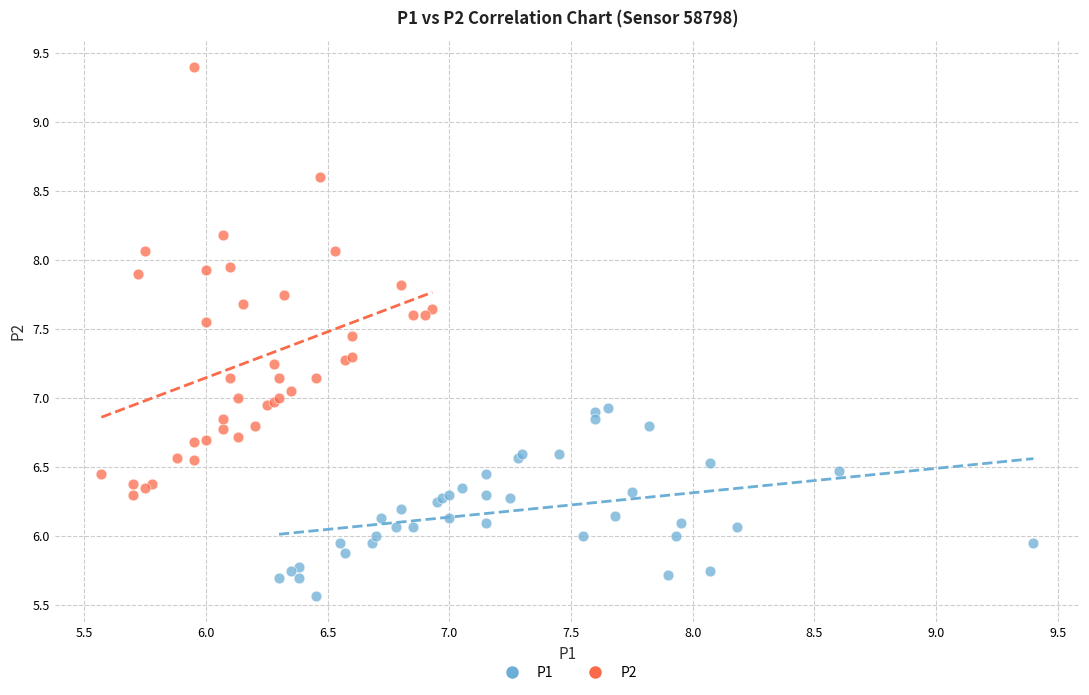

Which series contains the lowest Y value?

P1